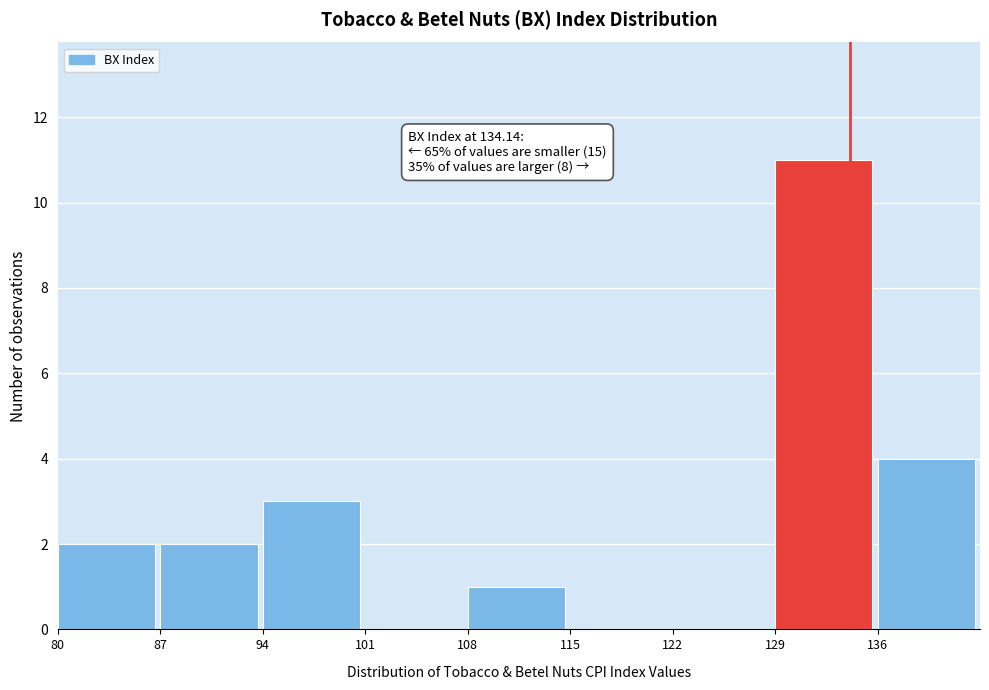

Which range on the x-axis has the tallest bar?

129 to 136